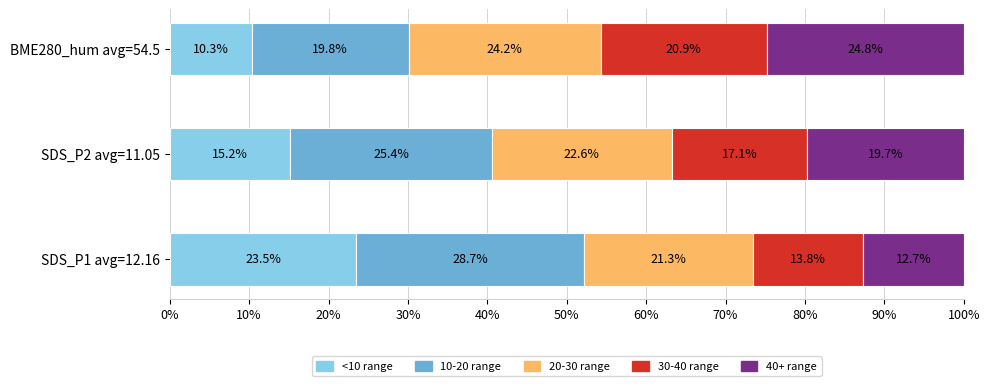

Is it true that <10 range equals 15.2 at SDS_P2 avg=11.05?

True